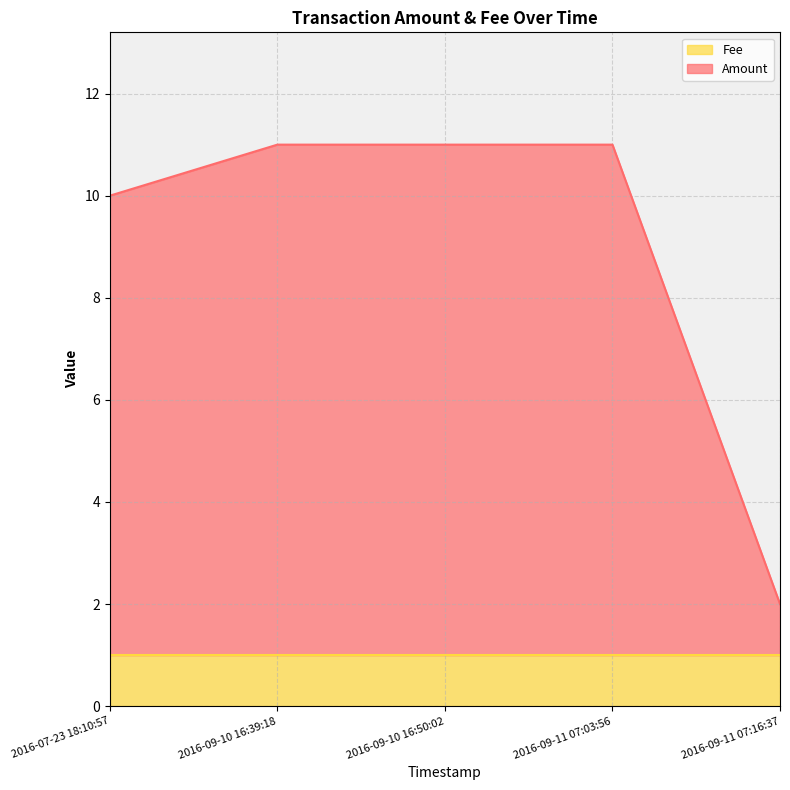

Between 2016-09-10 16:39:18 and 2016-09-11 07:16:37, which is larger?

2016-09-10 16:39:18